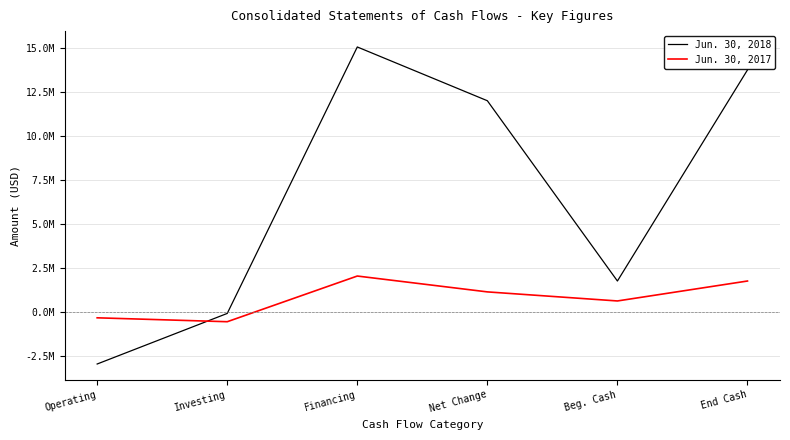

What is the value of the Jun. 30, 2018 point at the 2nd from the left?

-91252